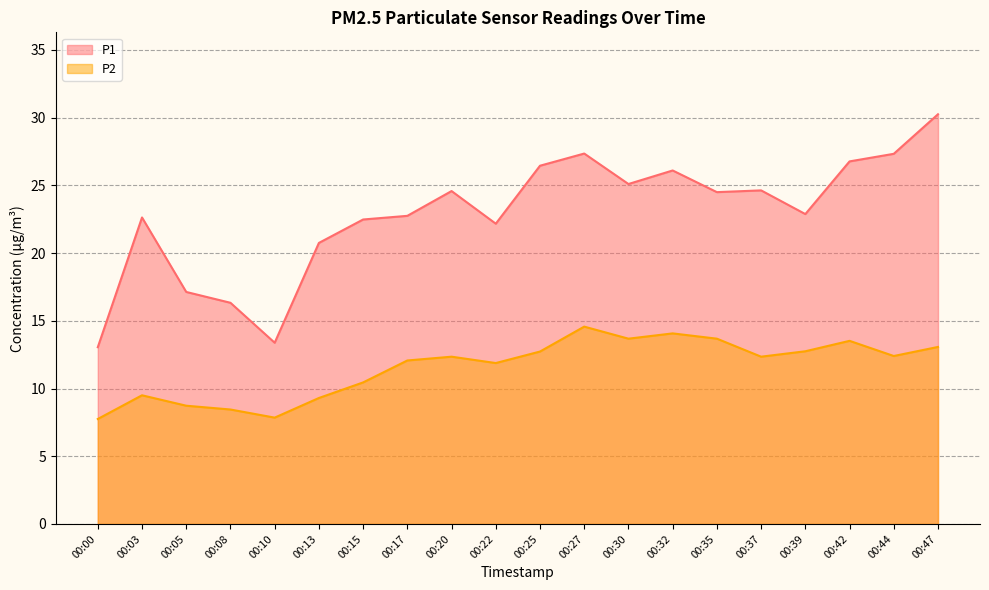

The value of P1 at 00:25 is 17.5. True or false?

False